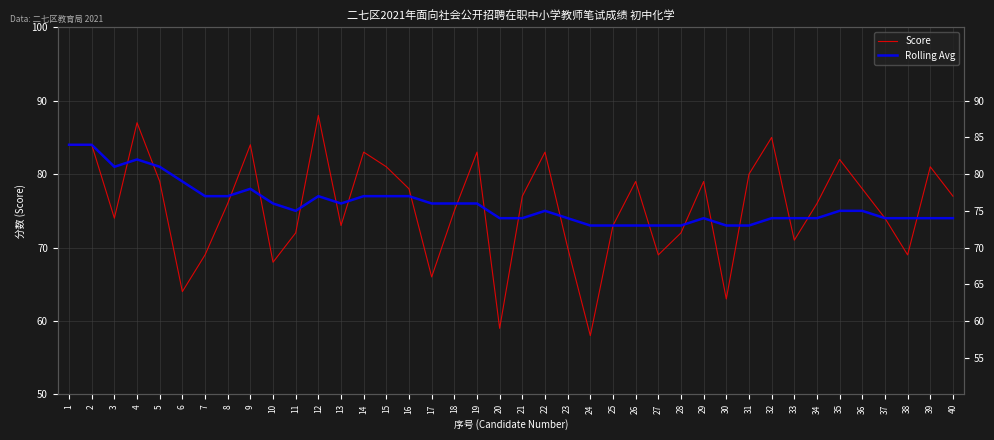

How many intersections are there between Score and Rolling Avg?

19